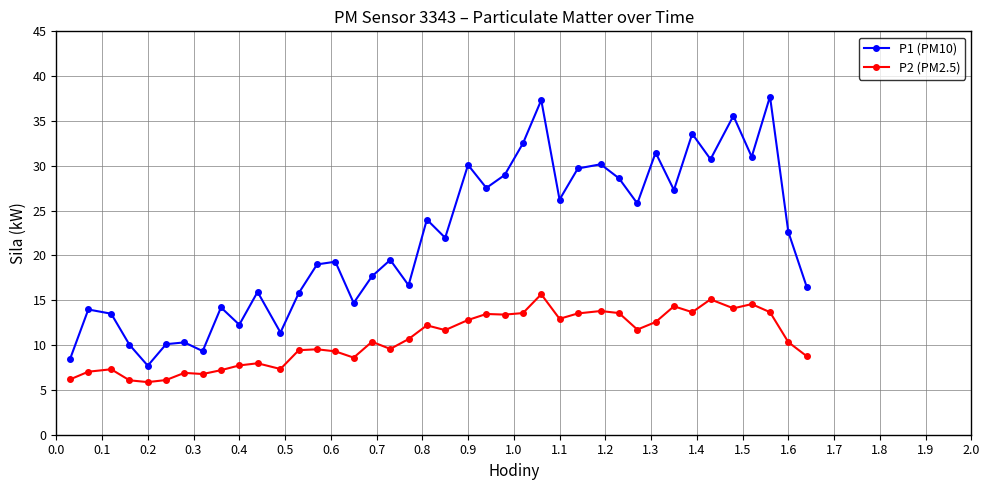

List the series in order of their peak value, highest first.

P1 (PM10), P2 (PM2.5)